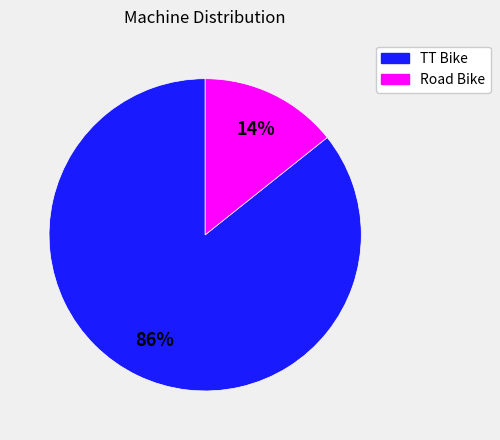

To the nearest percent, what is the average slice percentage?

50%